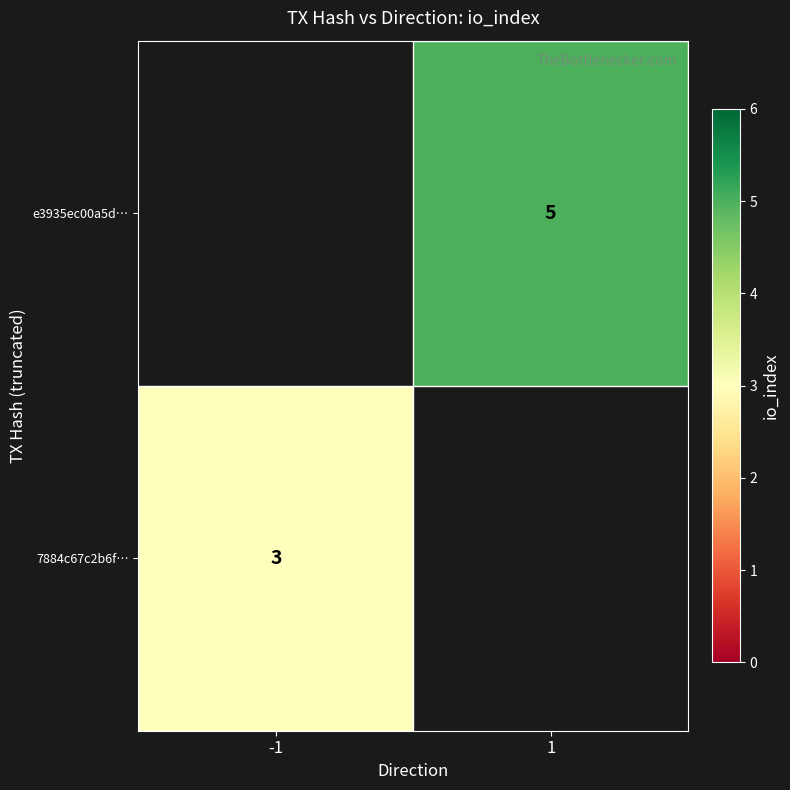

The value of e3935ec00a5d… at 1 is 2. True or false?

False